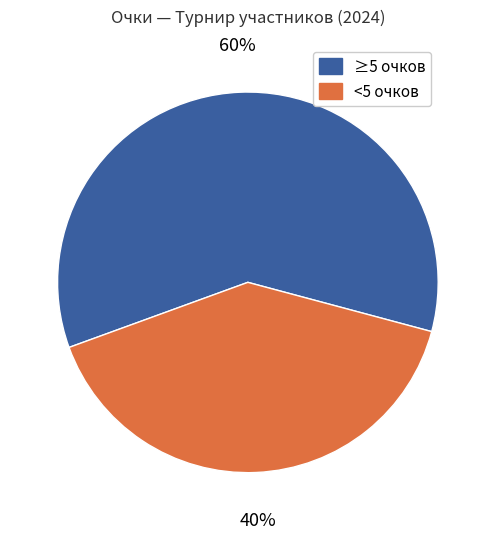

Does any single category account for the majority?

Yes